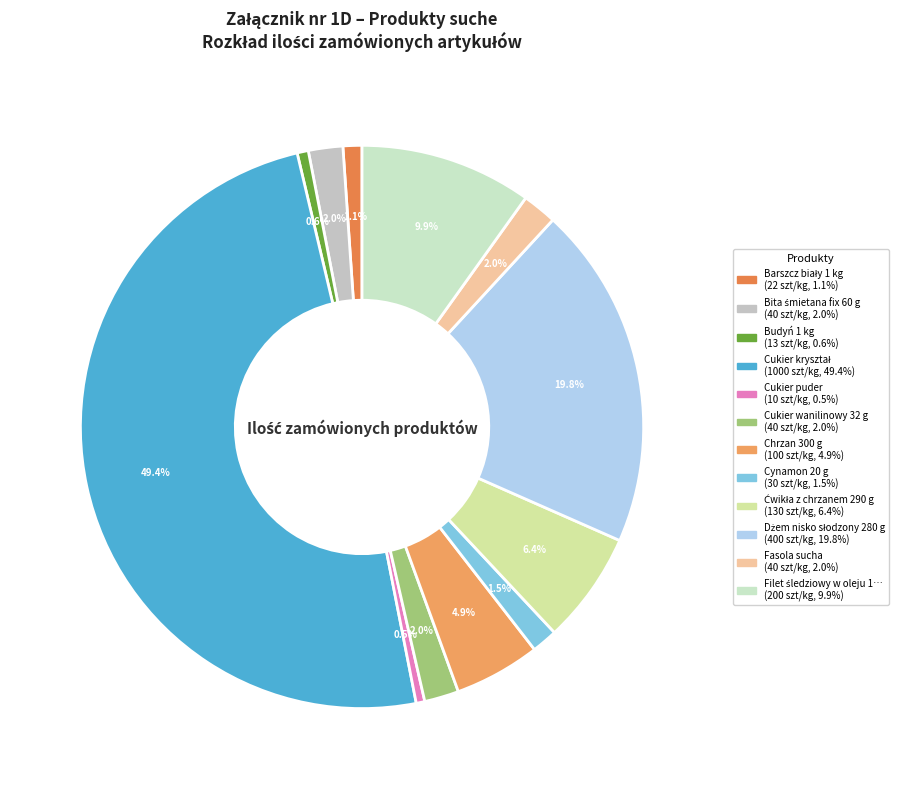

What is the smallest slice in the pie chart?

Cukier puder